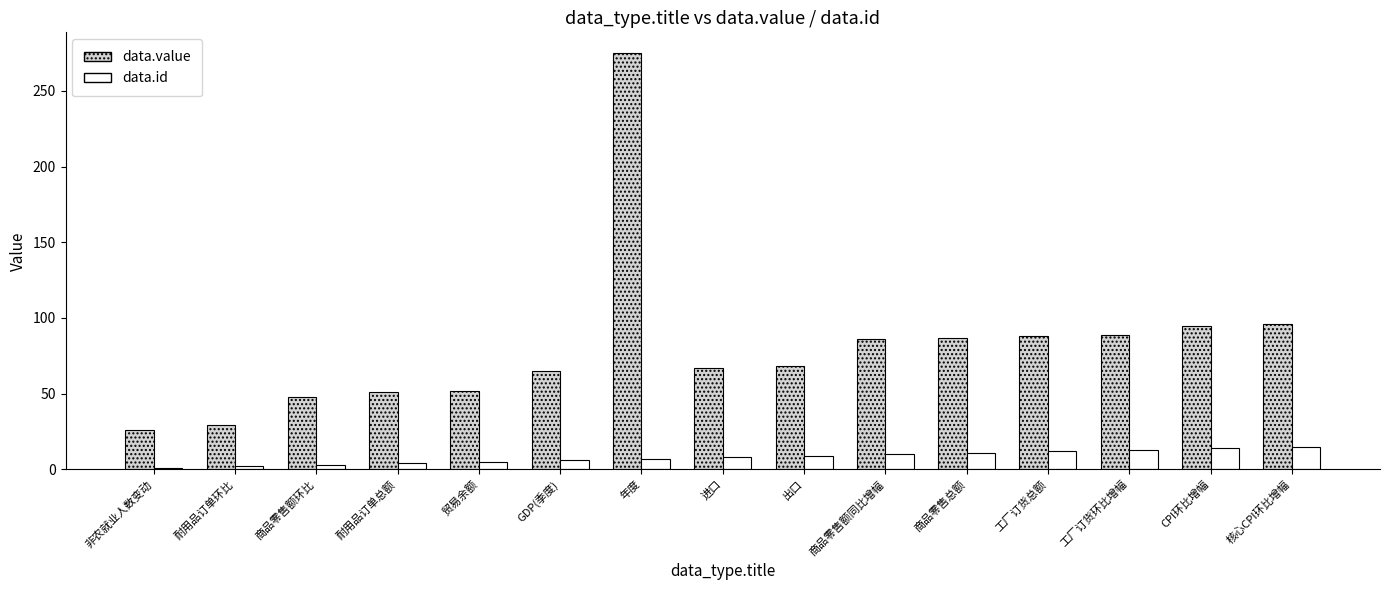

Are the bars grouped side by side (vs. stacked)?

Yes